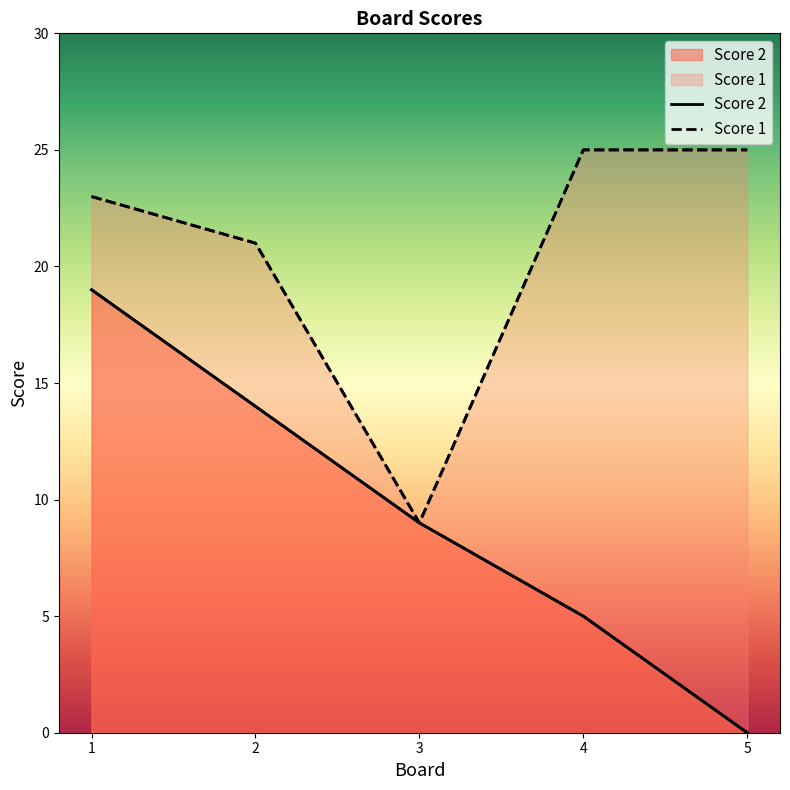

True or false: Score 2 and Score 1 intersect in this chart.

False